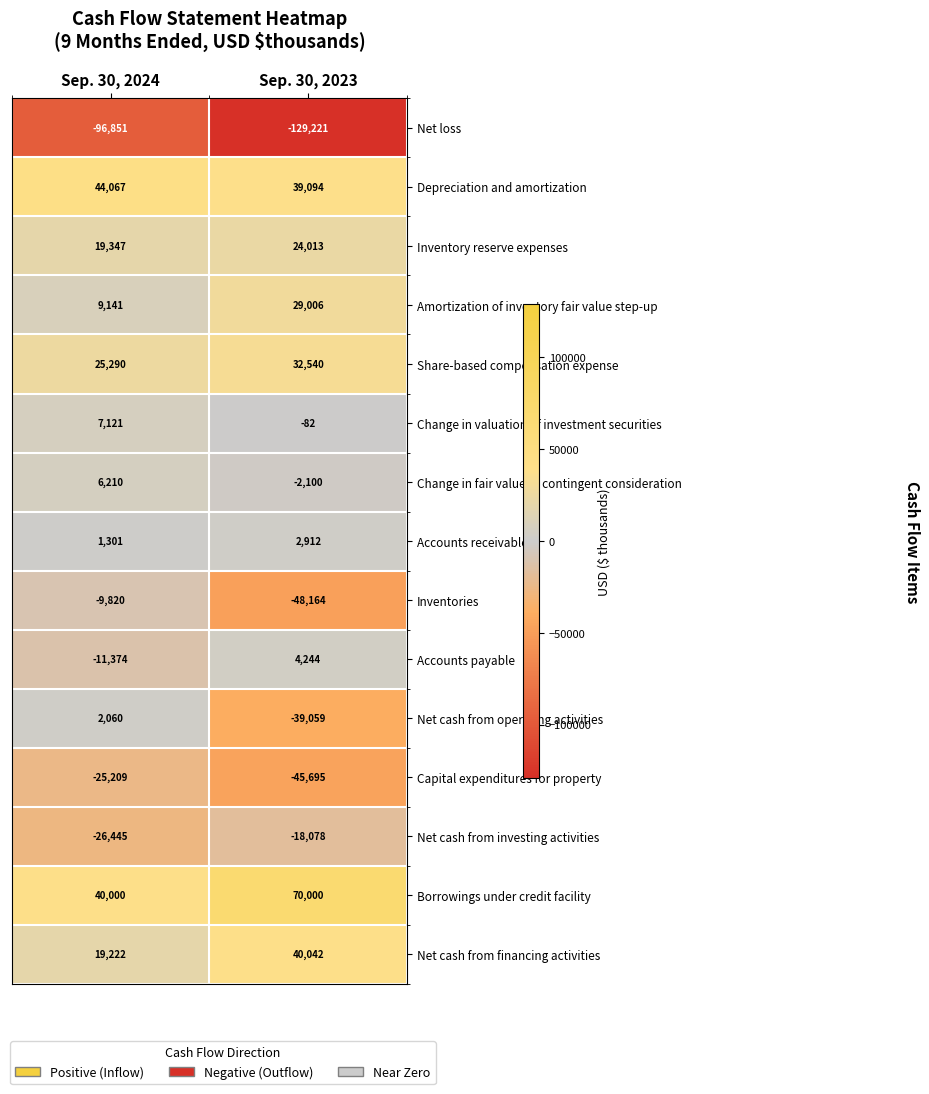

What is the average value of the Accounts payable series?

-3565